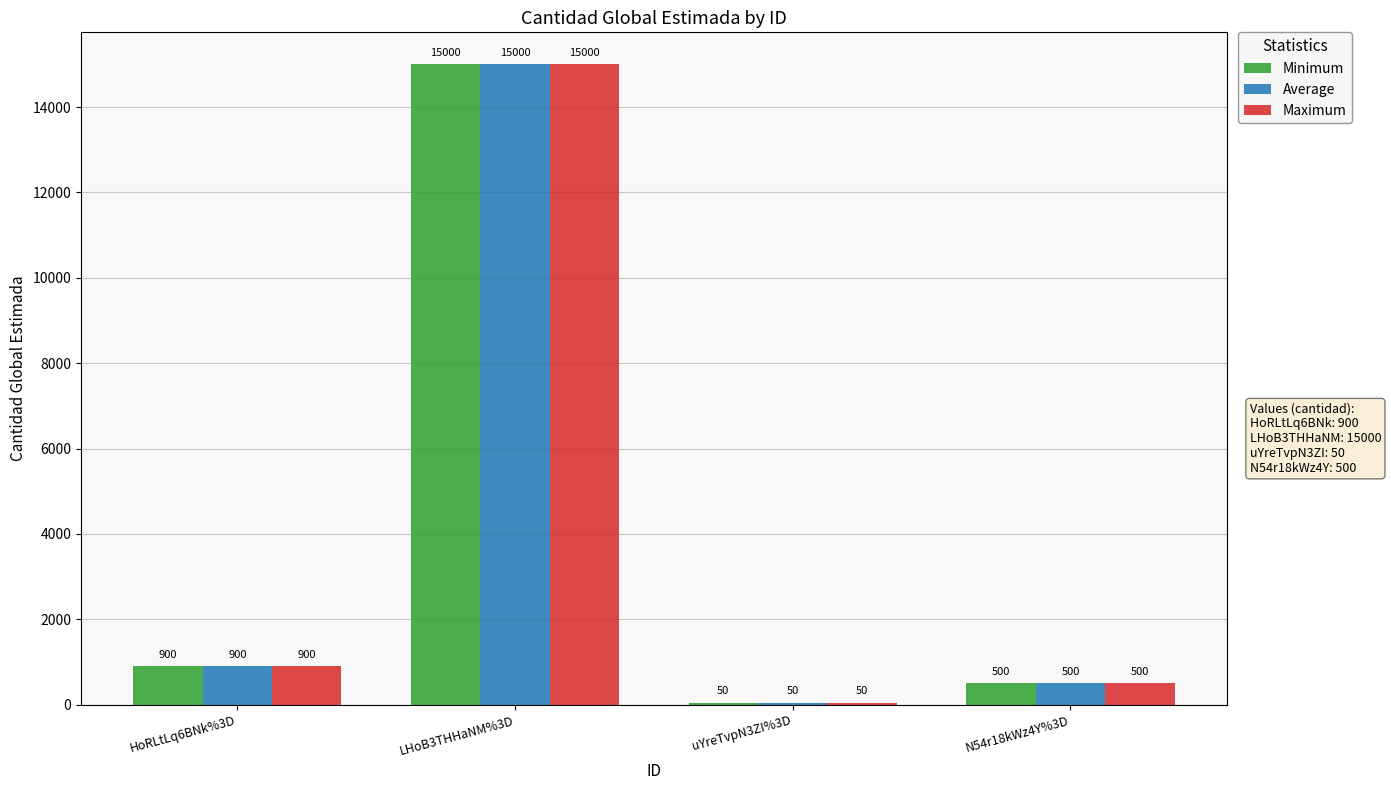

What is the minimum value for Average?

50